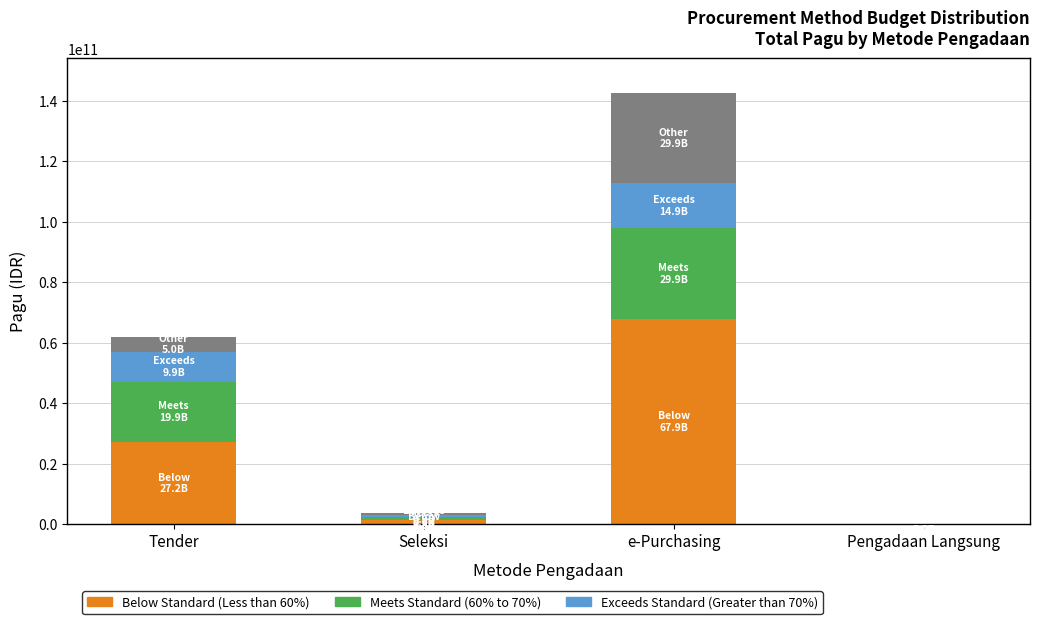

What is the total value across all series at Tender?

61998856200